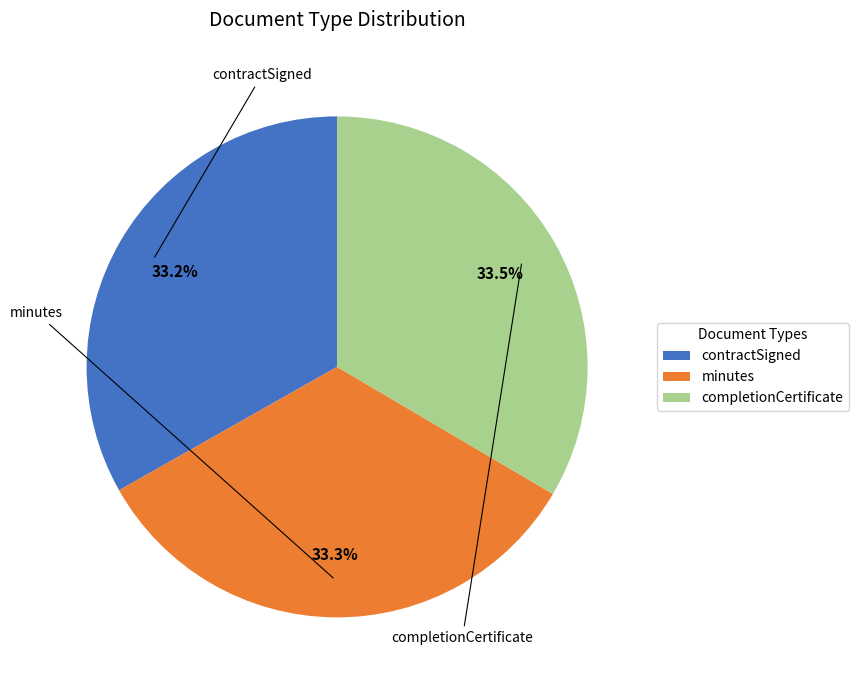

Does any single category account for the majority?

No